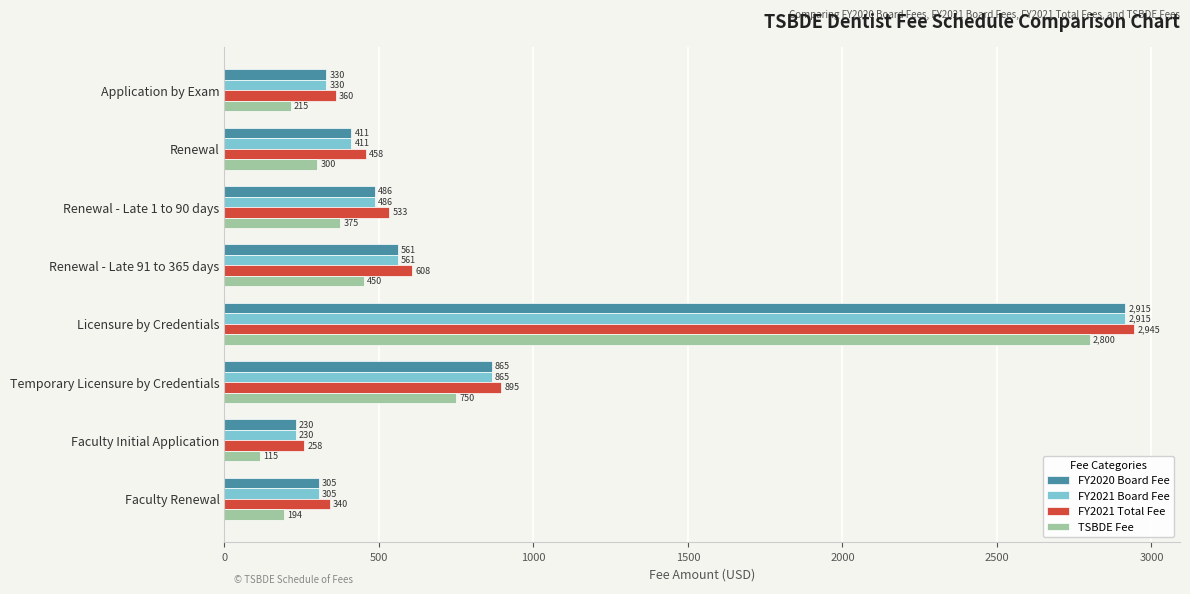

The value of FY2021 Board Fee at Faculty Renewal is 305. True or false?

True